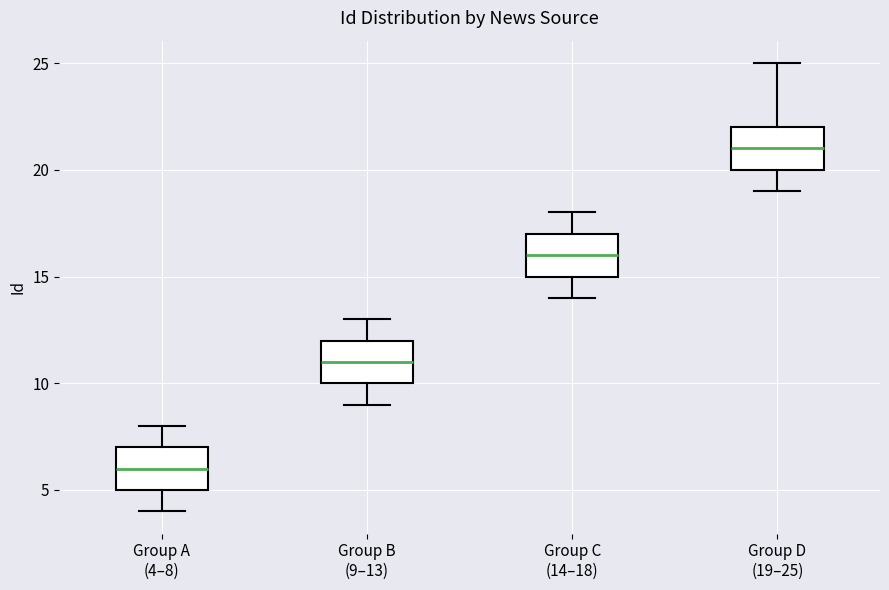

Reading left to right, transcribe this box plot: for each box, give where its median line is, the range the box spans, and where its two whiskers end, as read against the y-axis. The values are not printed on the chart, so give them approximately, as read against the axis.

Group A (4–8): median 6, box 5 to 7, whiskers 4 to 8
Group B (9–13): median 11, box 10 to 12, whiskers 9 to 13
Group C (14–18): median 16, box 15 to 17, whiskers 14 to 18
Group D (19–25): median 21, box 20 to 22, whiskers 19 to 25